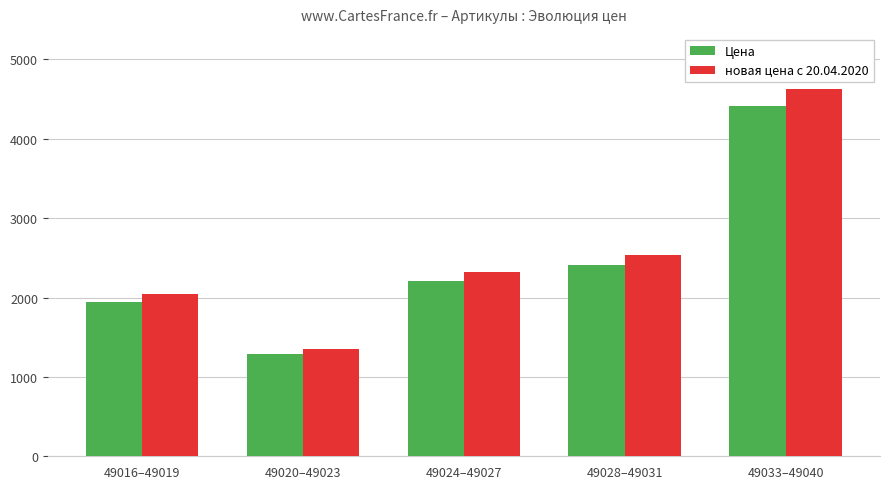

Reading left to right, what are all the values shown in this chart?

Цена: 1947.8	1283.0	2208.0	2413.8	4407.4
новая цена с 20.04.2020: 2045.5	1347.3	2318.8	2534.5	4627.7